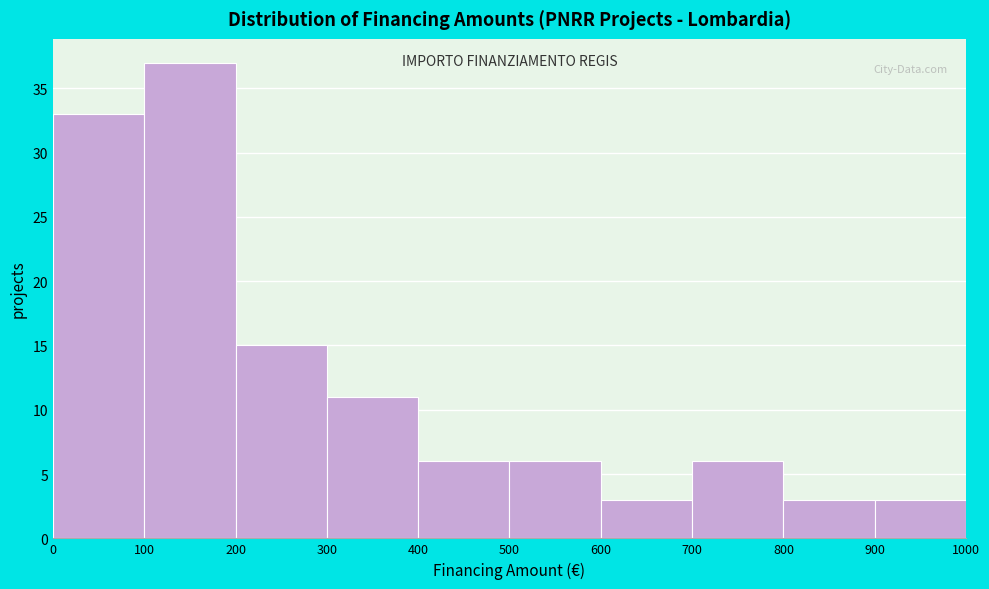

Which range on the x-axis has the tallest bar?

100 to 200